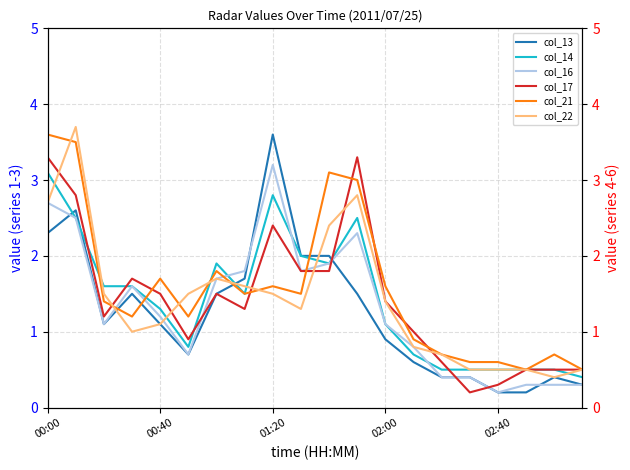

At which label does col_16 first exceed 1?

00:00